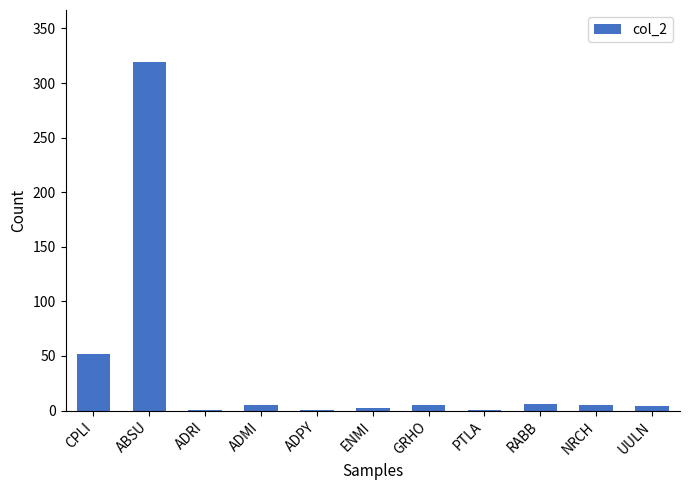

What is the sum of the values at RABB and NRCH?

11